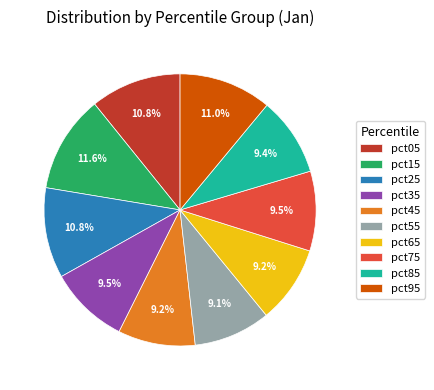

To the nearest percent, what is the difference between the pct65 and pct95 slice percentages?

2%